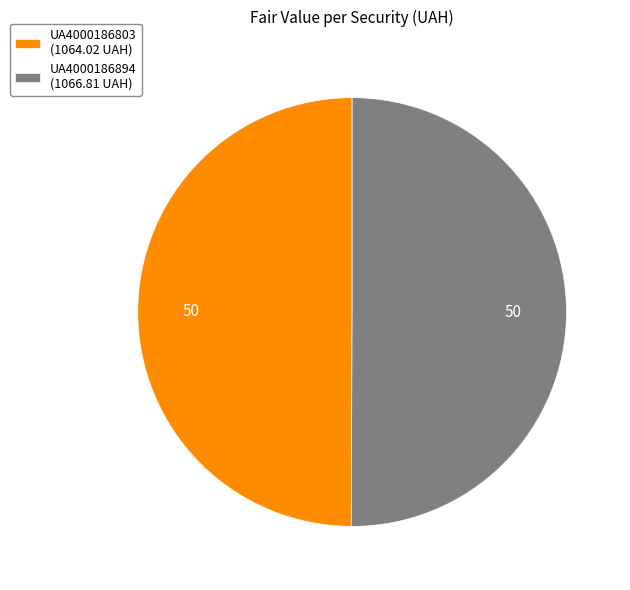

What is the ratio of the value at UA4000186894 to the value at UA4000186803?

1.0